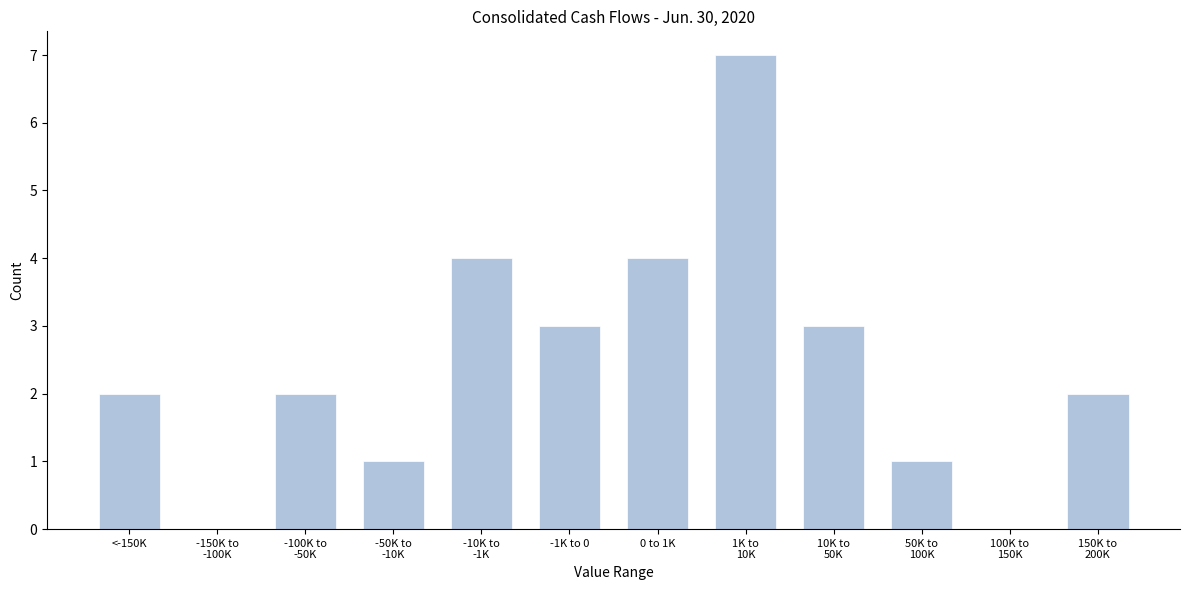

What is the sum of all values?

29